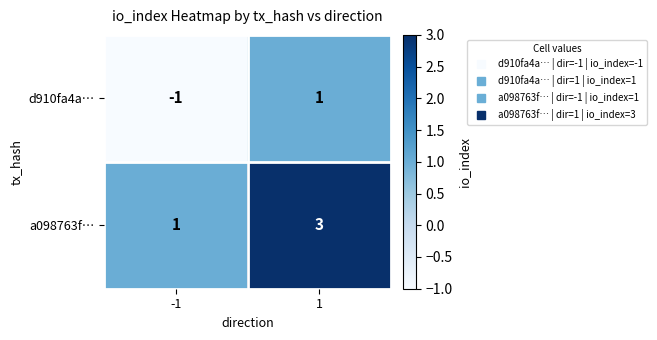

Rank the series at 1 from lowest to highest value.

d910fa4a…, a098763f…